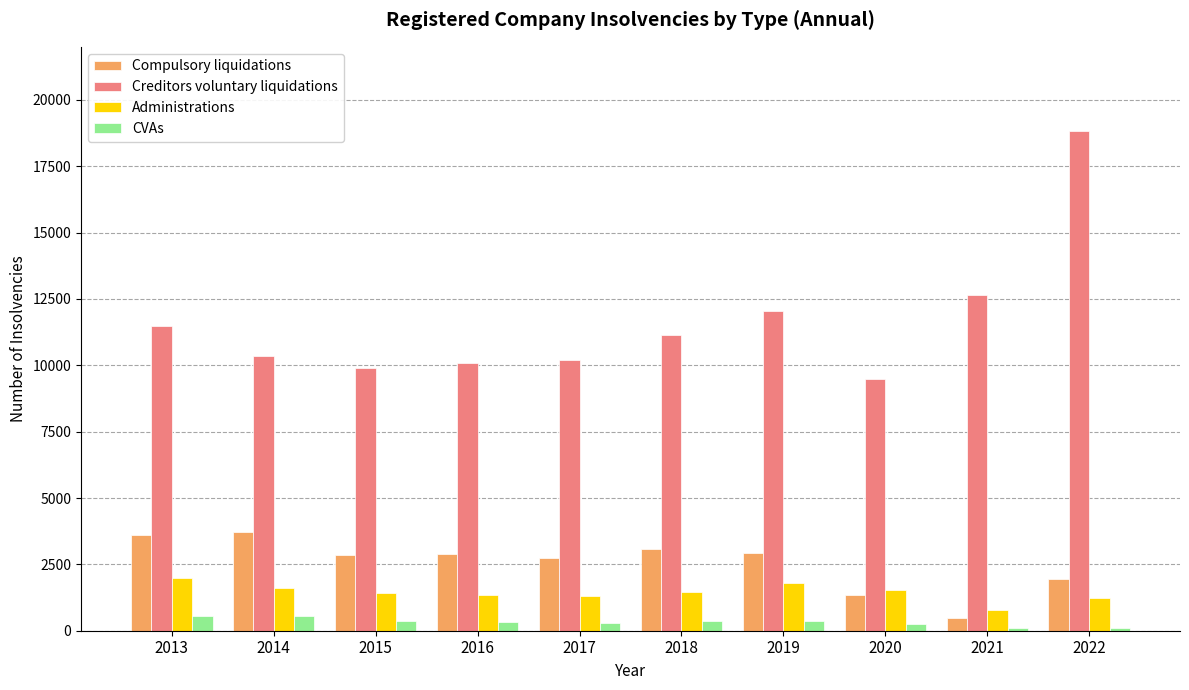

What is the value of the Creditors voluntary liquidations bar at the 4th from the left?

10088